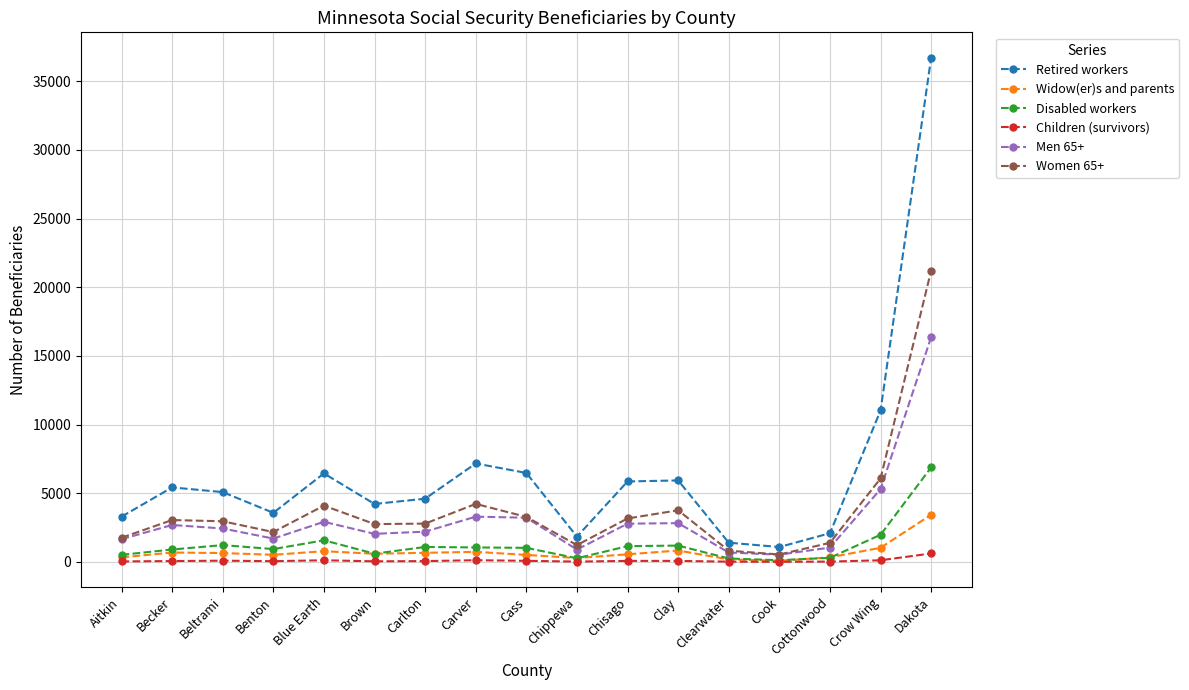

True or false: Women 65+ and Retired workers cross at least once.

False